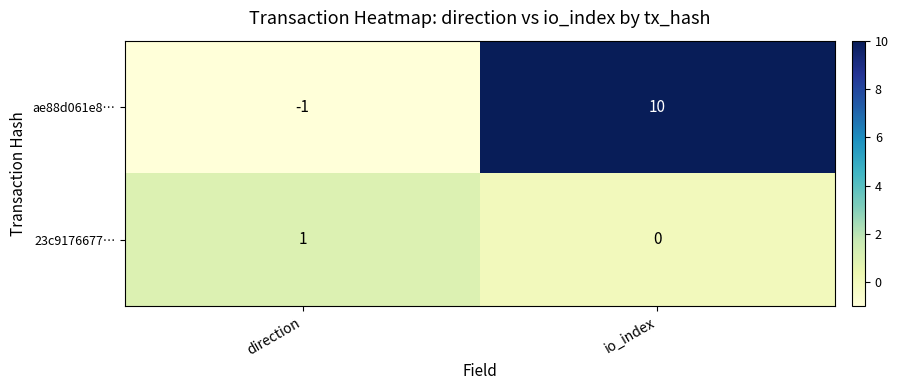

Reading left to right, list all the values displayed in this chart.

ae88d061e8…: -1	10
23c9176677…: 1	0